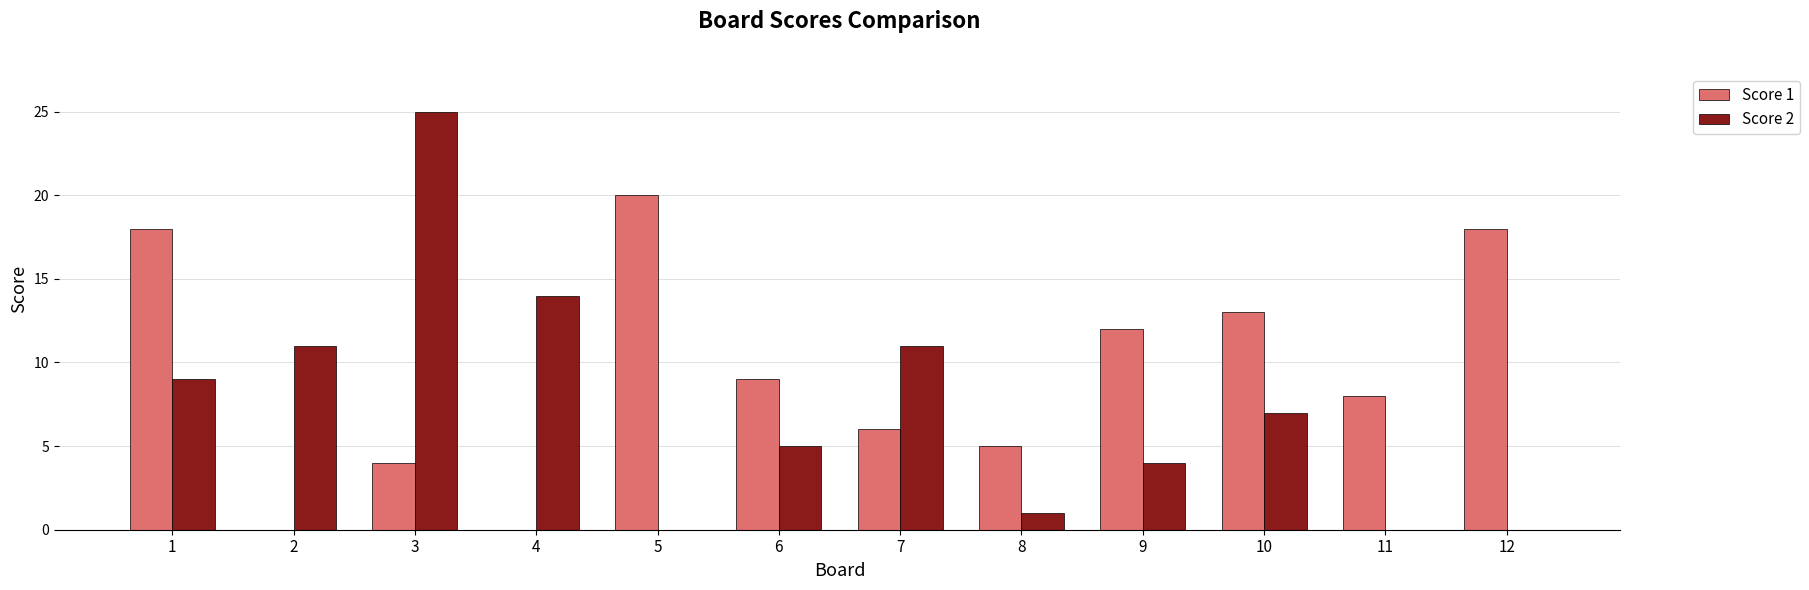

How many groups of bars are there?

12